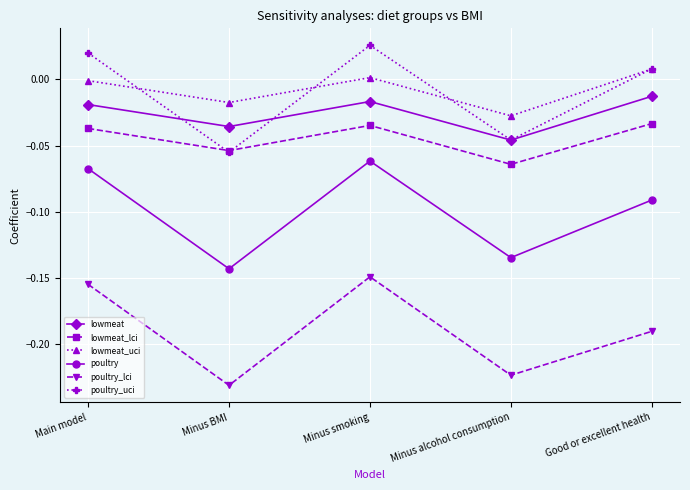

Count the number of data series in this chart.

6